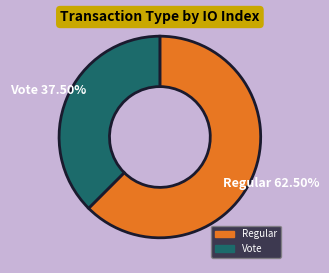

Which category has the smallest portion of the pie?

Vote